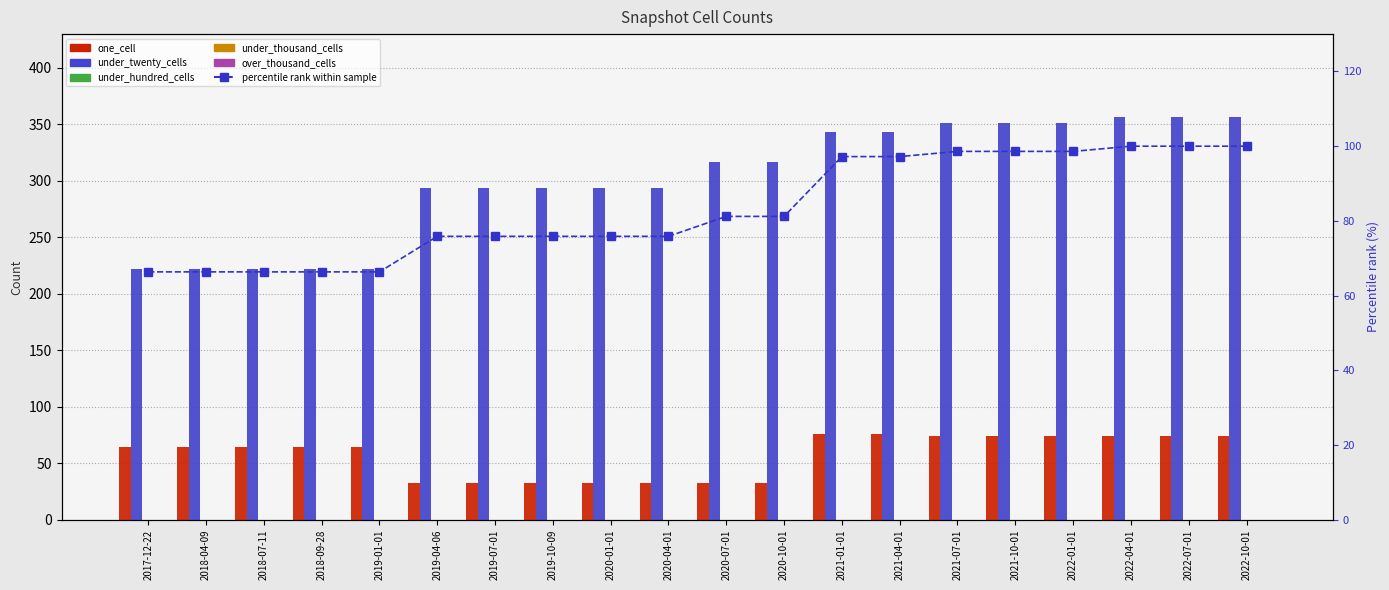

Between 2019-01-01 and 2019-10-09, which series saw the biggest shift?

under_twenty_cells